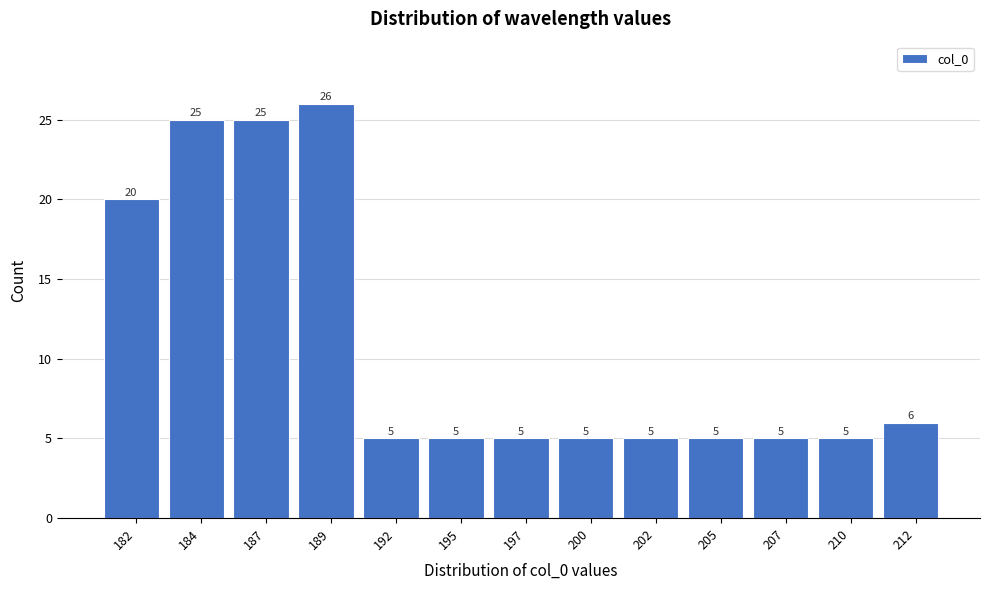

Reading left to right, transcribe all the data shown in this chart.

182=20	184=25	187=25	189=26	192=5	195=5	197=5	200=5	202=5	205=5	207=5	210=5	212=6